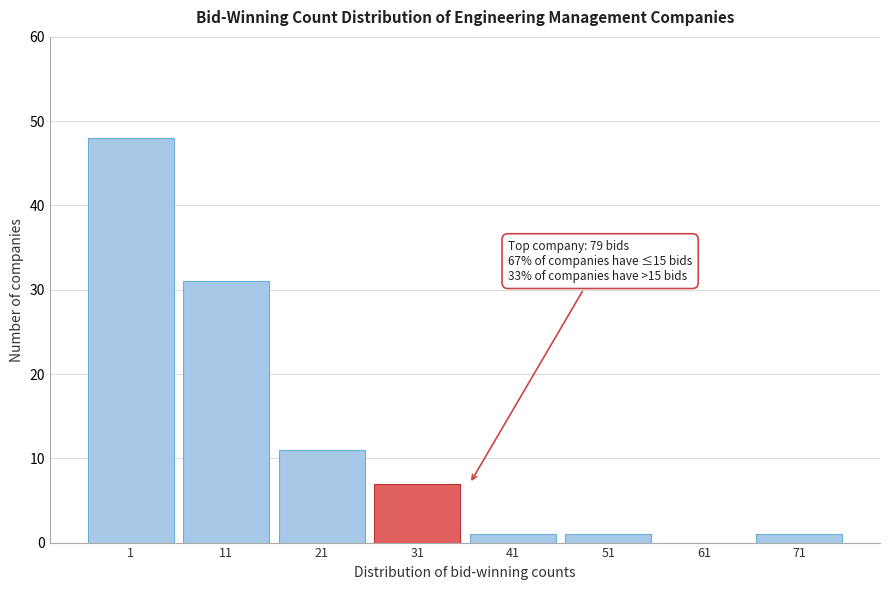

Reading right to left, extract all data points from this chart.

71=1	61=0	51=1	41=1	31=7	21=11	11=31	1=48